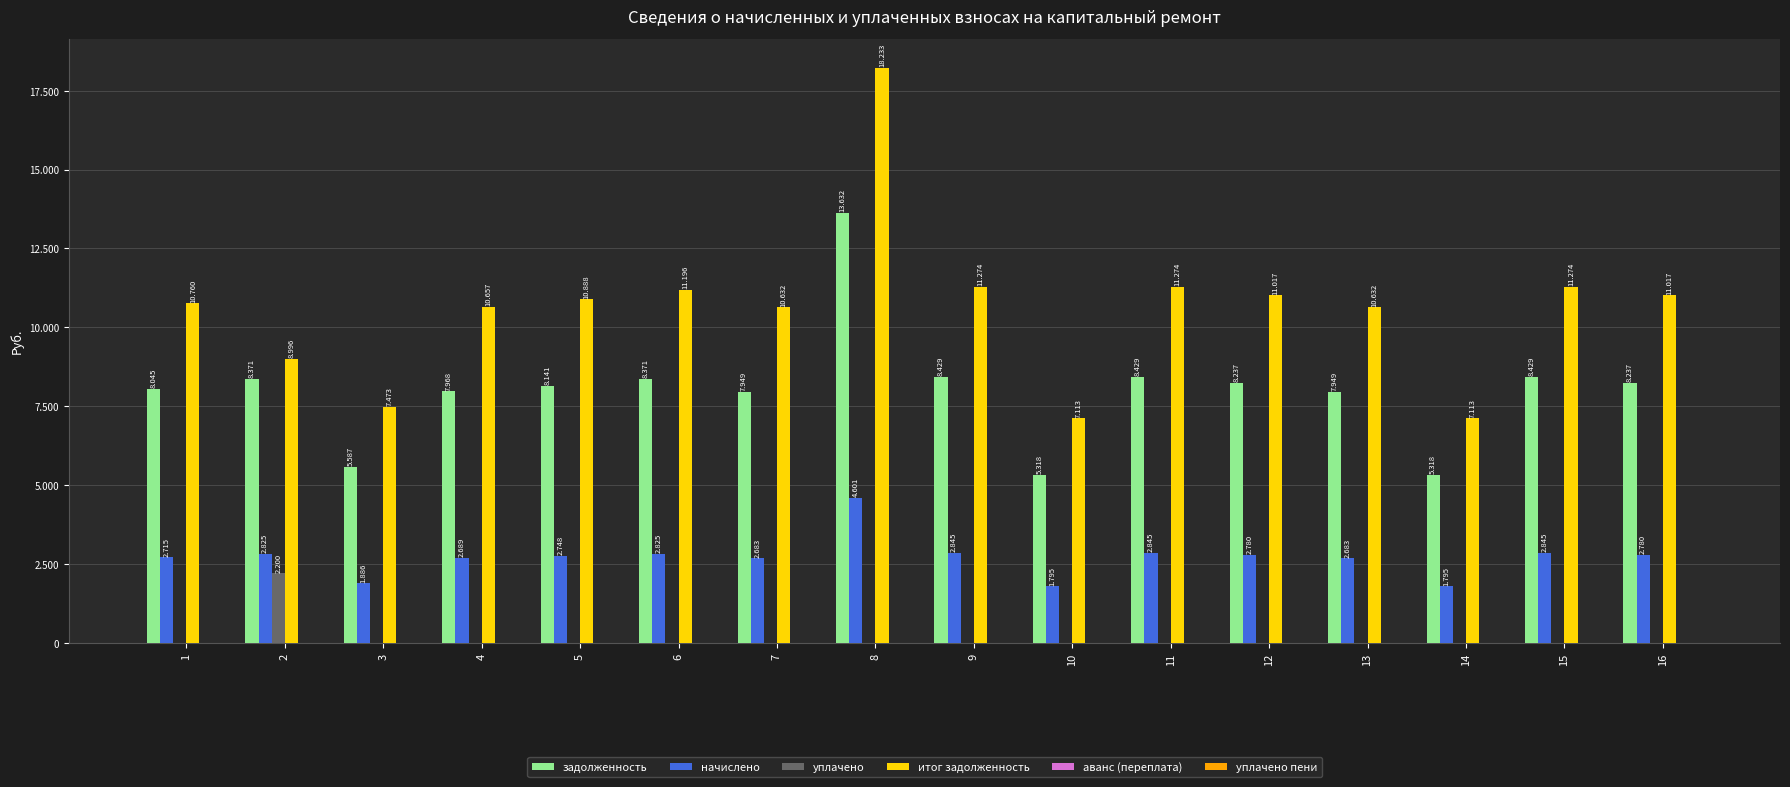

Are the bars grouped side by side (vs. stacked)?

Yes